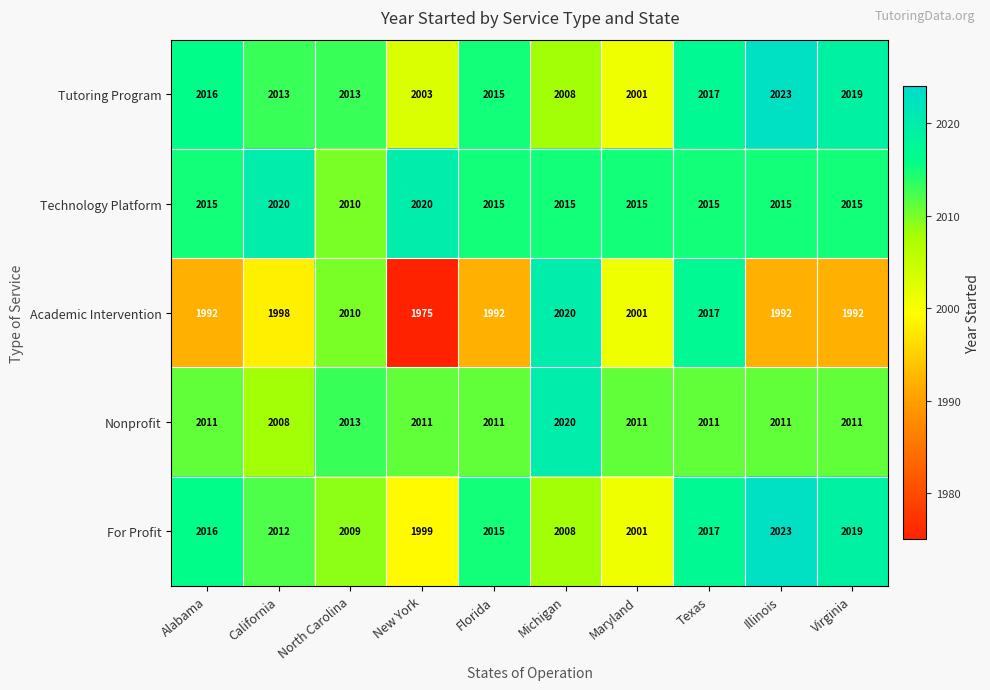

Read the For Profit value at California, to the nearest 10.

2010